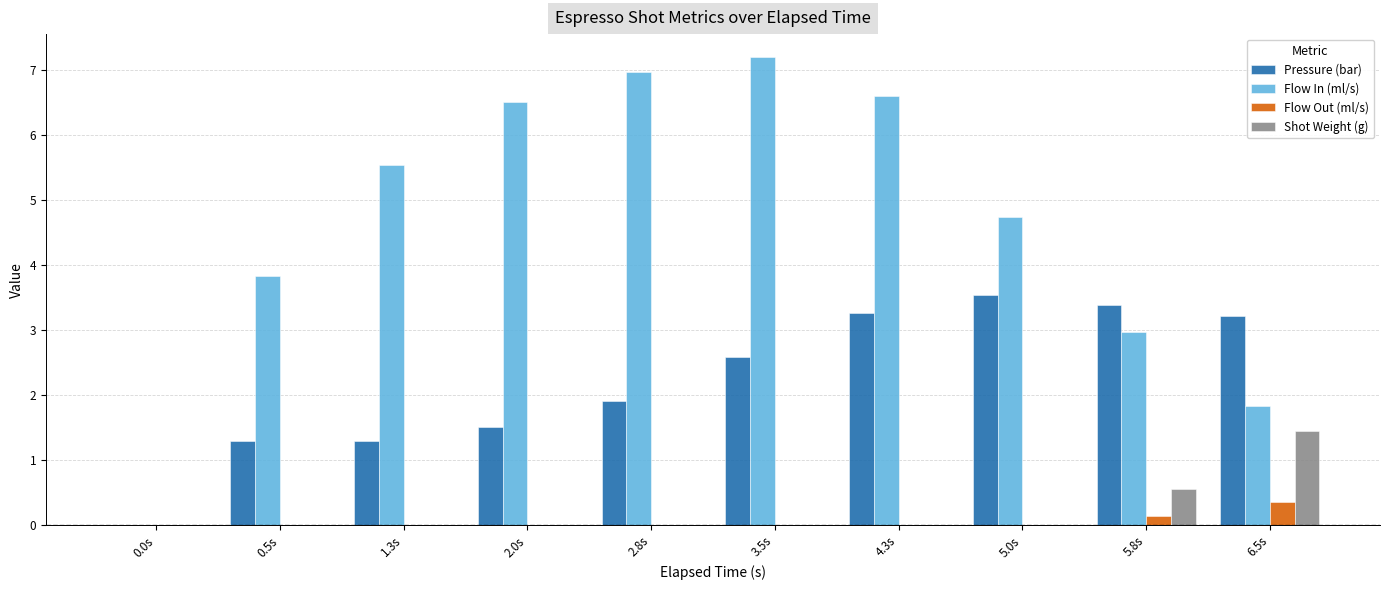

What value does the Shot Weight (g) series have at 5.8s?

0.6